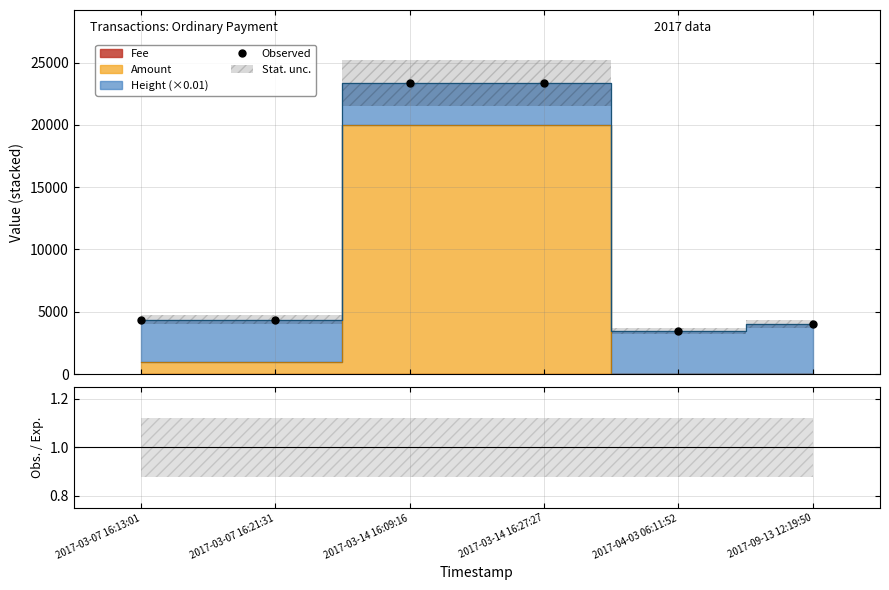

Reading left to right, list all the values displayed in this chart.

4357.1	4356.2	23383.2	23381.2	3454.1	4035.5